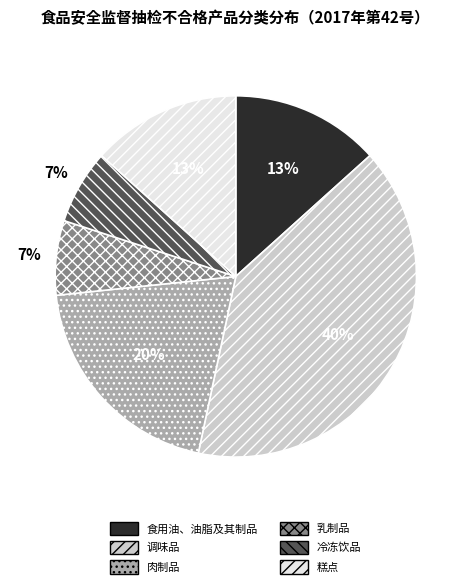

What is the largest slice in the pie chart?

调味品